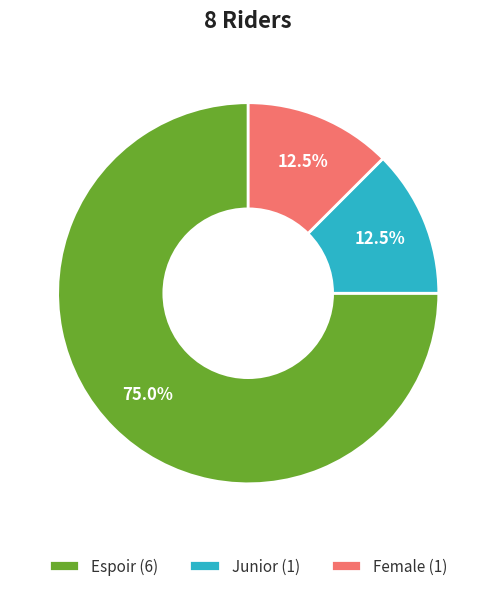

How many segments does this pie chart have?

3